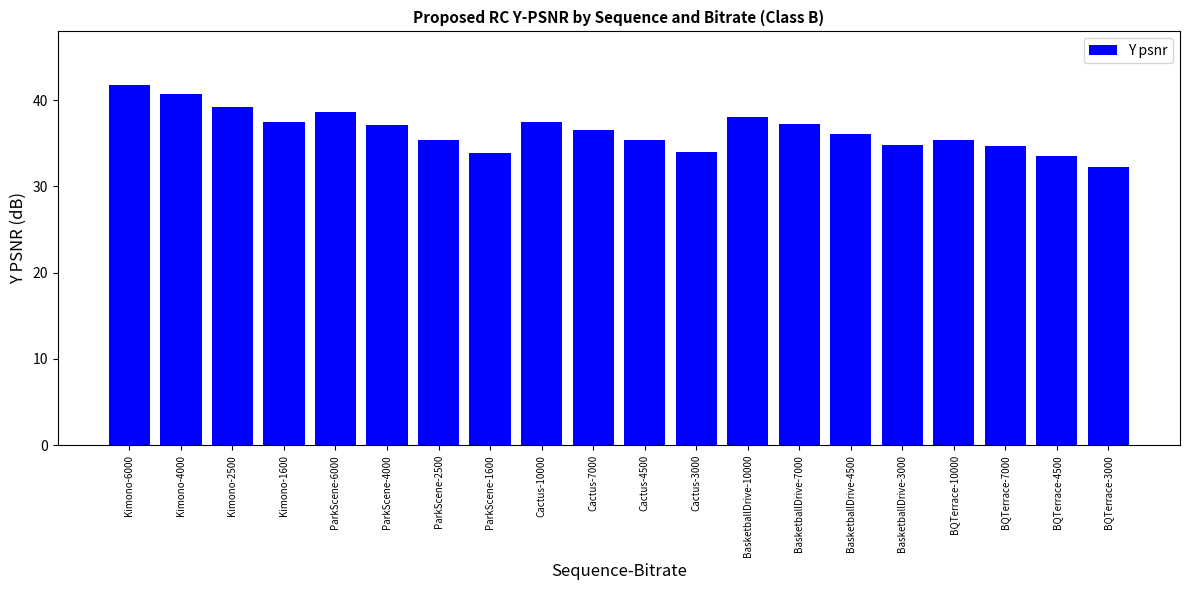

Is it true that the value at ParkScene-1600 is 18.3?

False